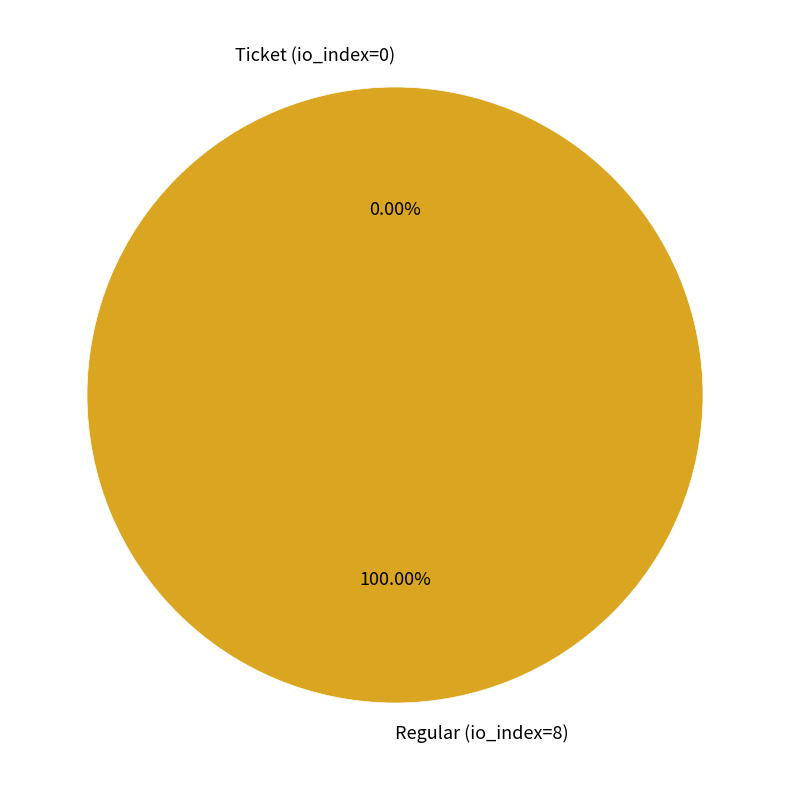

To the nearest percent, what percentage of the pie is Regular (io_index=8)?

100%